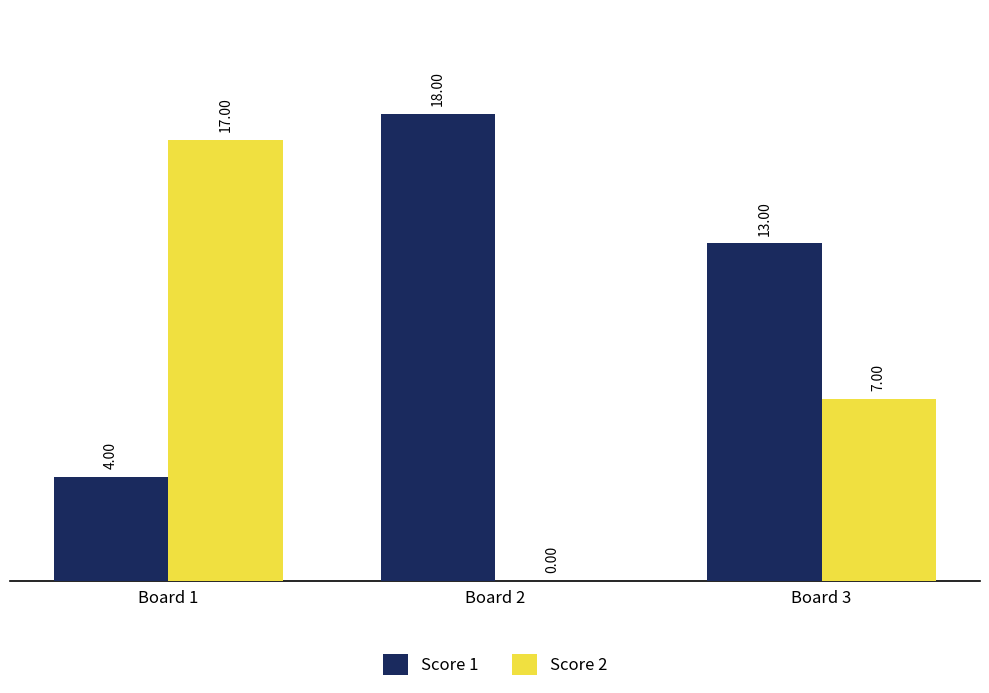

How many groups of bars are there?

3